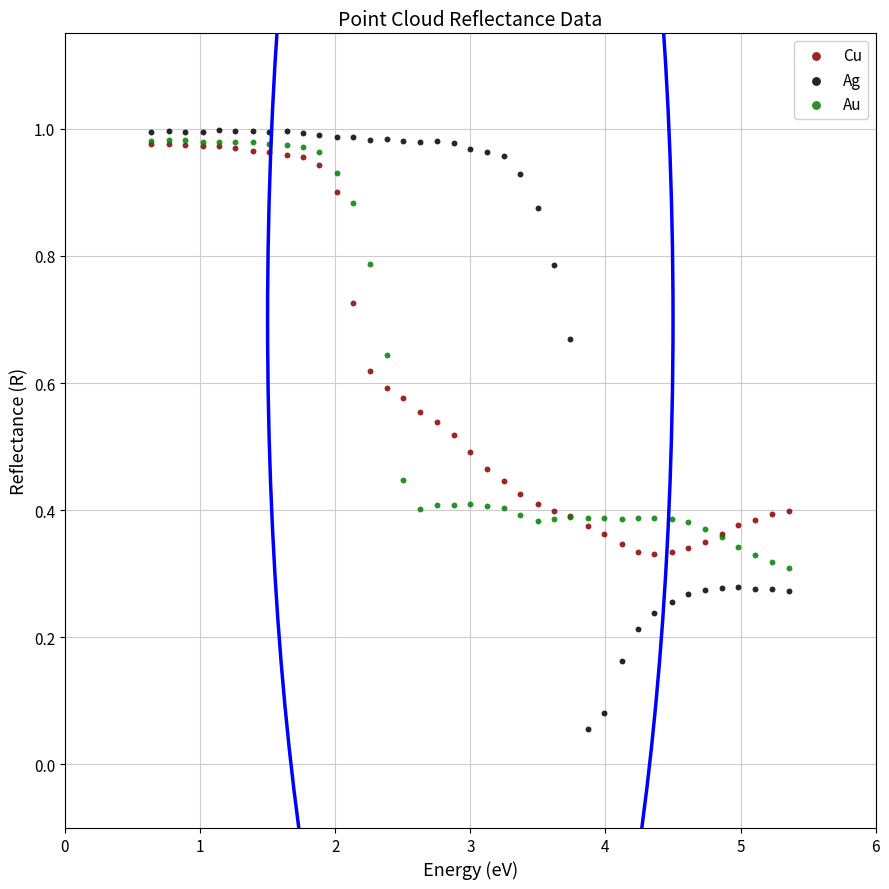

Which series reaches the maximum Y coordinate?

Ag